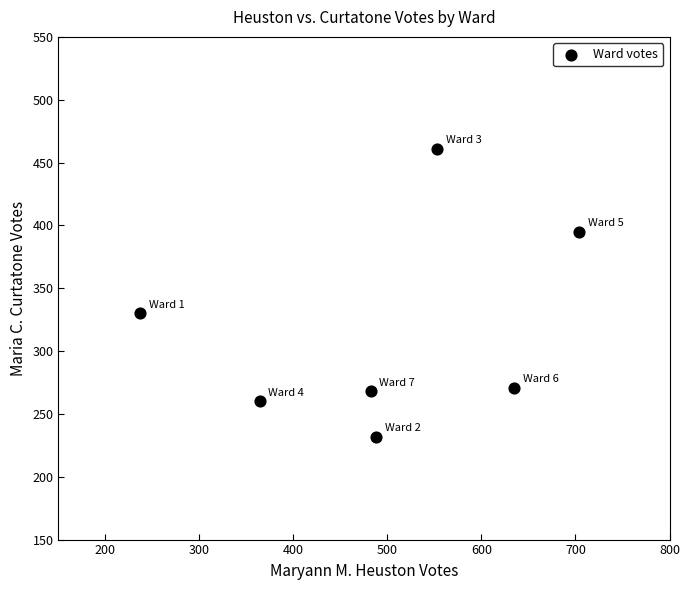

What is the average X value?

495